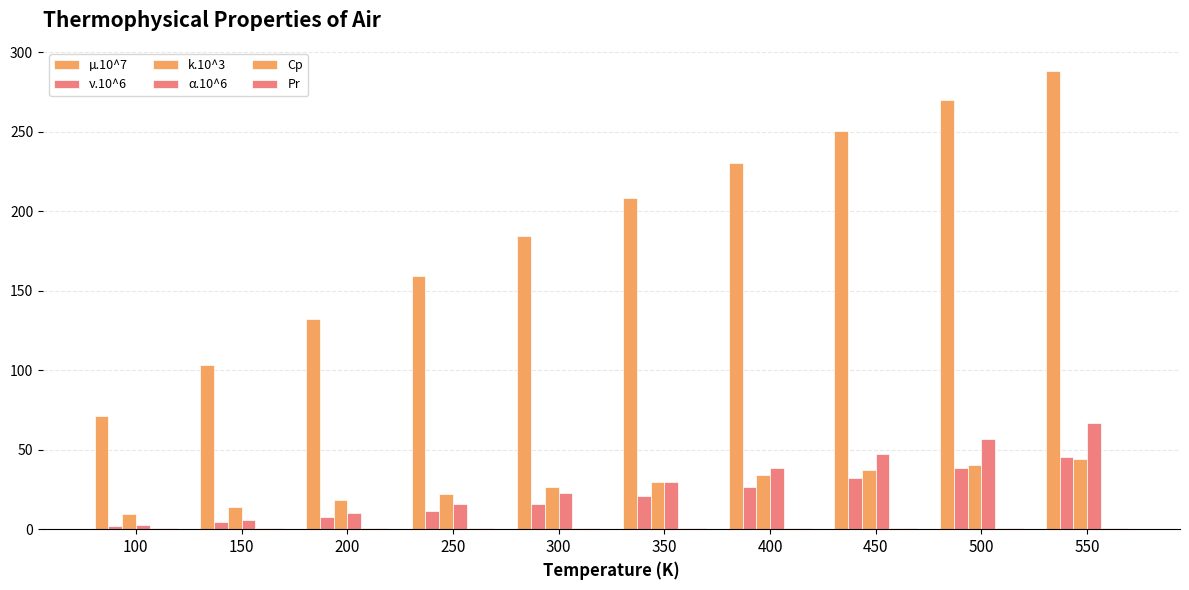

List the series in order of their peak value, lowest first.

Pr, Cp, k.10^3, ν.10^6, α.10^6, µ.10^7